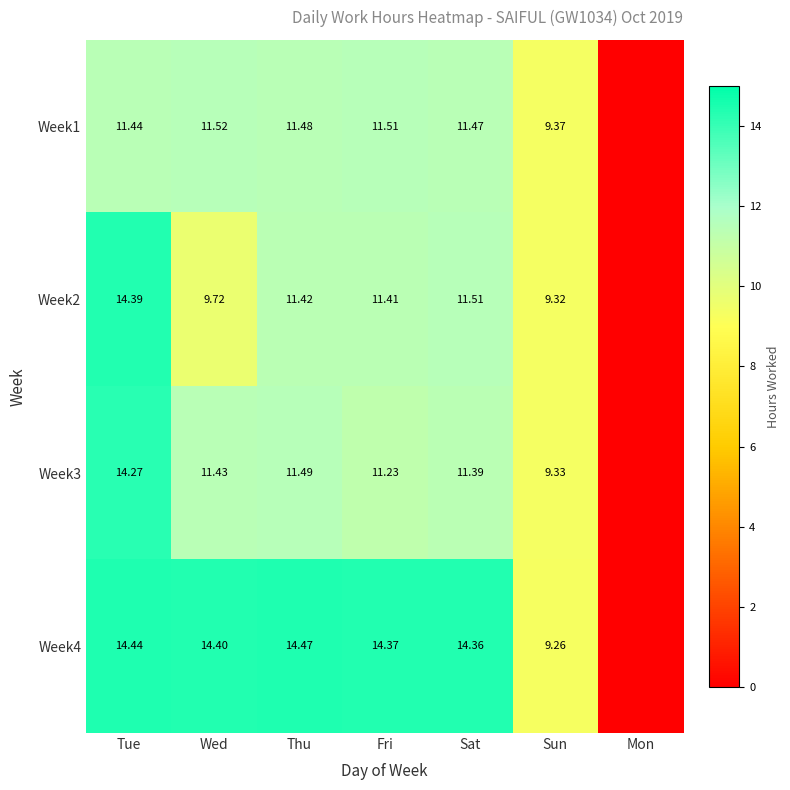

Is the value of Week3 at Thu greater than the value of Week2 at Tue?

No